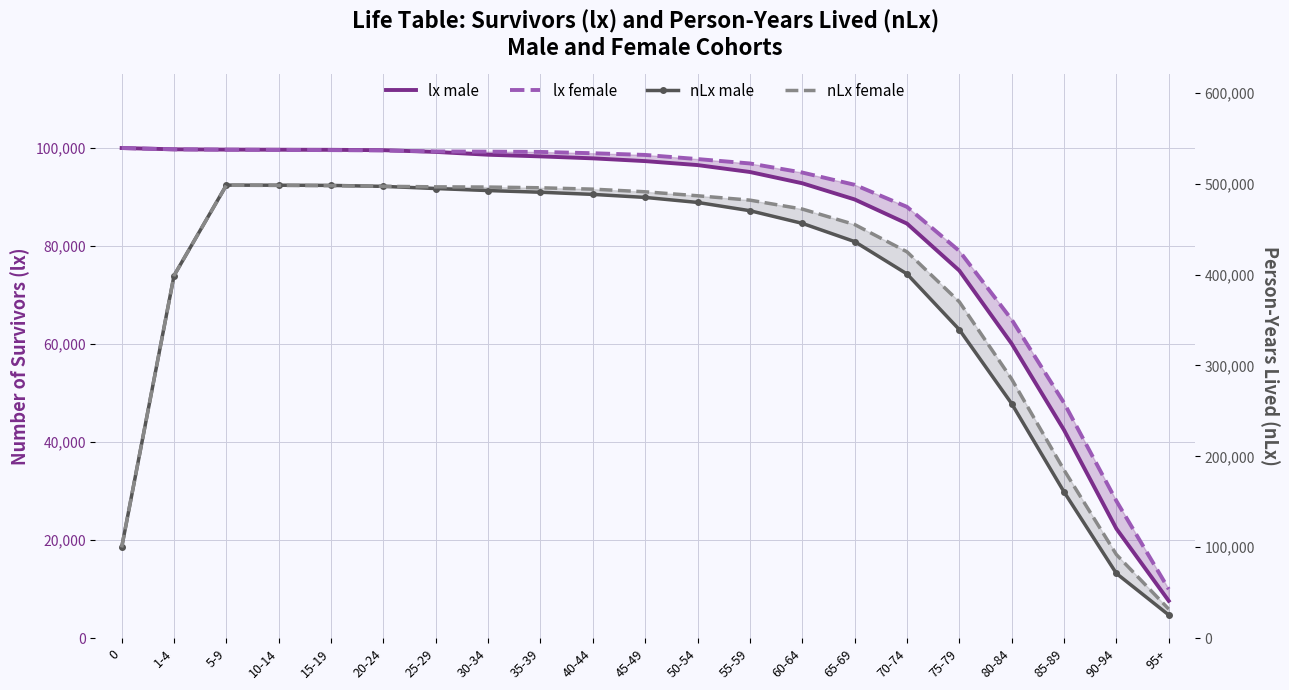

What is the difference between the maximum and minimum values in the nLx male series?

472763